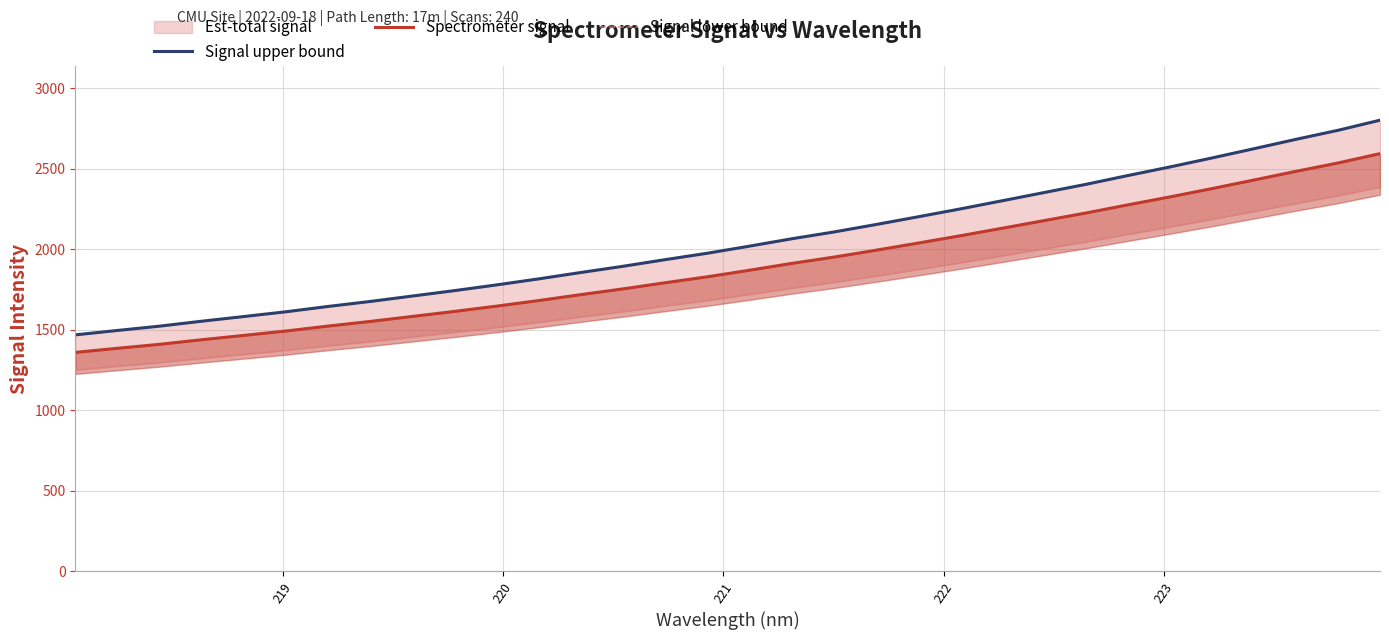

How many values in the Signal upper bound series are below 2020?

16